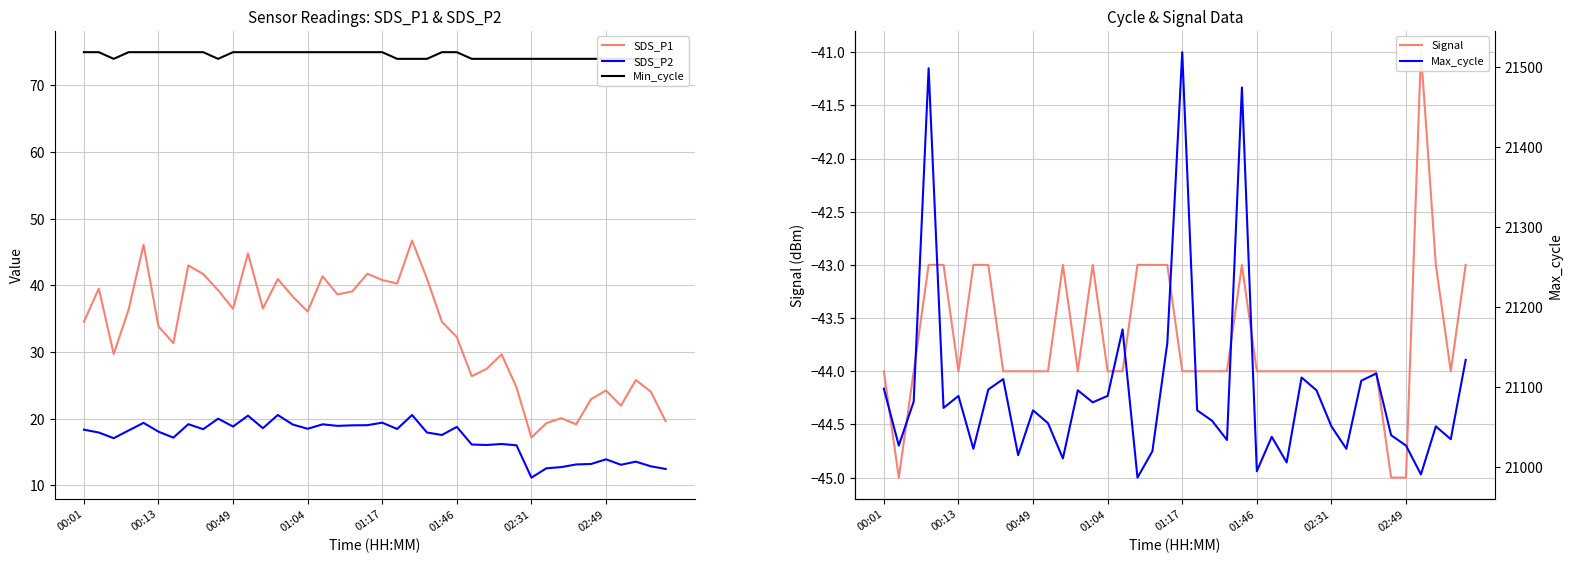

Reading left to right, list all the values displayed in this chart.

SDS_P1: 34.5	39.5	29.7	36.4	46.1	33.9	31.3	43.0	41.7	39.3	36.5	44.8	36.5	41.0	38.3	36.1	41.4	38.6	39.1	41.8	40.8	40.3	46.7	41.0	34.5	32.2	26.4	27.5	29.6	24.7	17.2	19.3	20.1	19.1	22.9	24.2	21.9	25.8	24.1	19.6
SDS_P2: 18.4	17.9	17.1	18.2	19.4	18.1	17.1	19.2	18.4	20.0	18.8	20.4	18.6	20.6	19.1	18.5	19.1	18.9	19.0	19.0	19.4	18.4	20.6	17.9	17.6	18.8	16.1	16.1	16.2	16.0	11.2	12.6	12.7	13.1	13.2	13.9	13.1	13.6	12.8	12.4
Min_cycle: 75.0	75.0	74.0	75.0	75.0	75.0	75.0	75.0	75.0	74.0	75.0	75.0	75.0	75.0	75.0	75.0	75.0	75.0	75.0	75.0	75.0	74.0	74.0	74.0	75.0	75.0	74.0	74.0	74.0	74.0	74.0	74.0	74.0	74.0	74.0	74.0	74.0	74.0	74.0	74.0
Signal: -44.0	-45.0	-44.0	-43.0	-43.0	-44.0	-43.0	-43.0	-44.0	-44.0	-44.0	-44.0	-43.0	-44.0	-43.0	-44.0	-44.0	-43.0	-43.0	-43.0	-44.0	-44.0	-44.0	-44.0	-43.0	-44.0	-44.0	-44.0	-44.0	-44.0	-44.0	-44.0	-44.0	-44.0	-45.0	-45.0	-41.0	-43.0	-44.0	-43.0
Max_cycle: 21098.0	21027.0	21082.0	21498.0	21074.0	21089.0	21023.0	21097.0	21110.0	21015.0	21071.0	21055.0	21011.0	21096.0	21081.0	21089.0	21172.0	20987.0	21020.0	21155.0	21518.0	21071.0	21058.0	21034.0	21474.0	20995.0	21038.0	21006.0	21112.0	21096.0	21051.0	21023.0	21108.0	21117.0	21040.0	21027.0	20991.0	21051.0	21035.0	21134.0